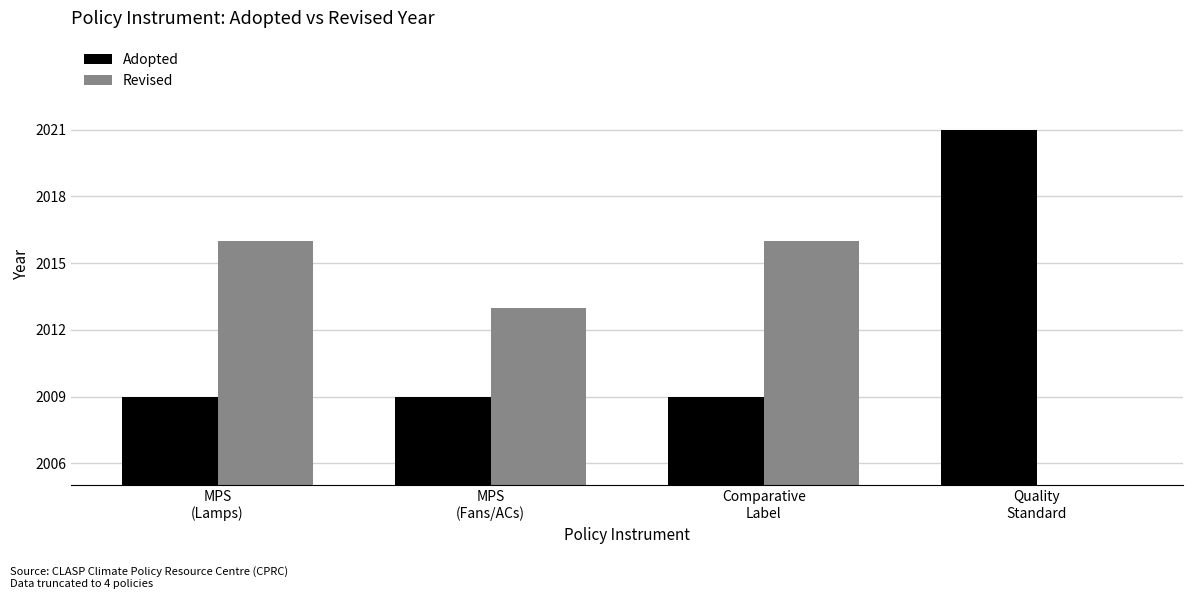

What is the highest value of the Adopted series?

2021